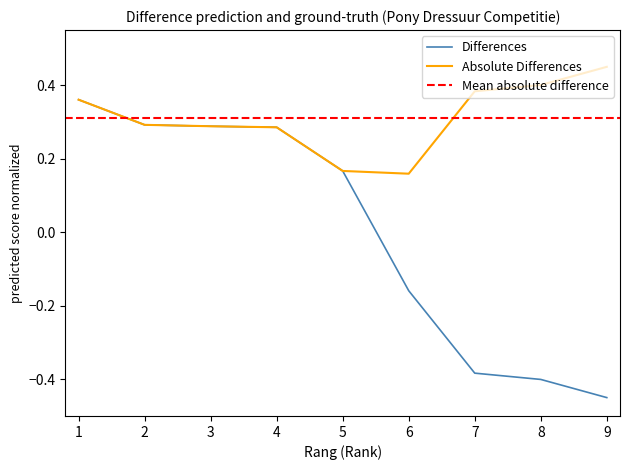

At which category does the chart reach its minimum across all series?

9